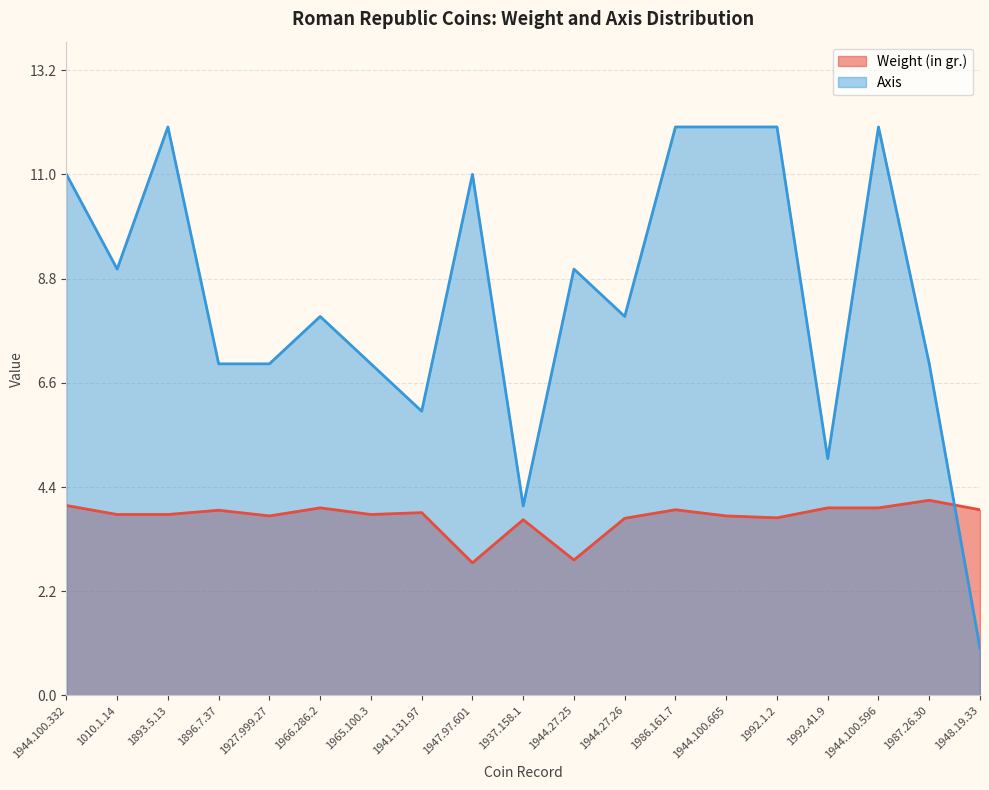

What are all the series names shown in the legend?

Weight (in gr.), Axis